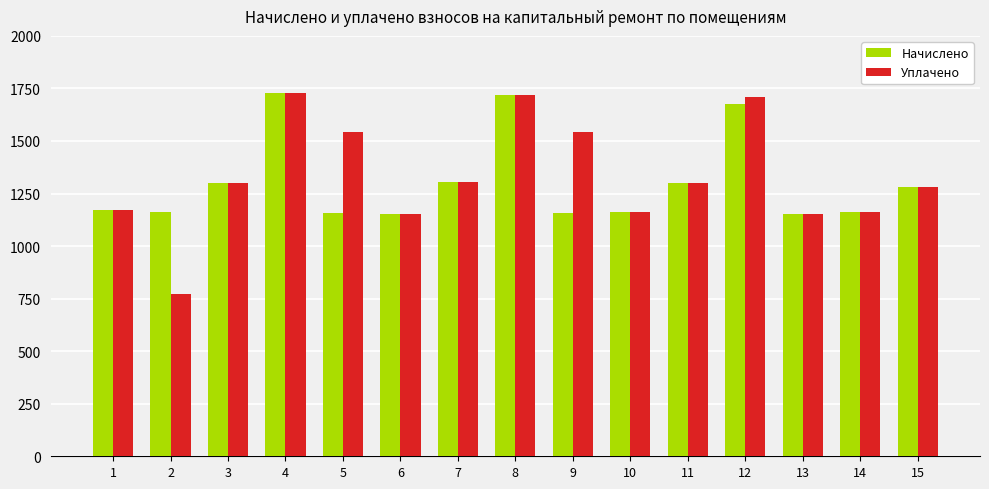

Which series changed the most between 1 and 12?

Уплачено